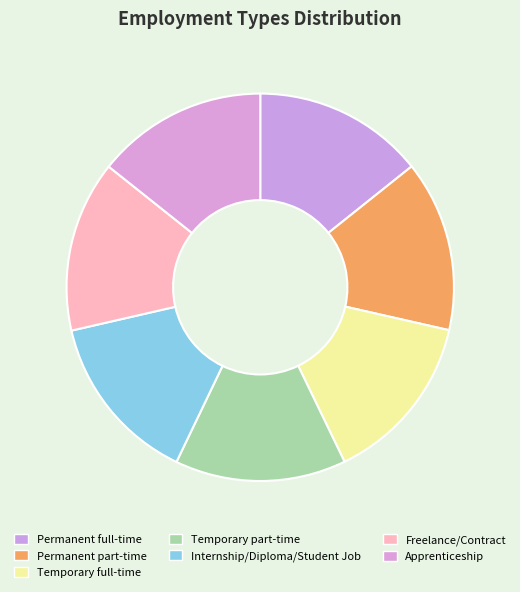

How many segments does this pie chart have?

7